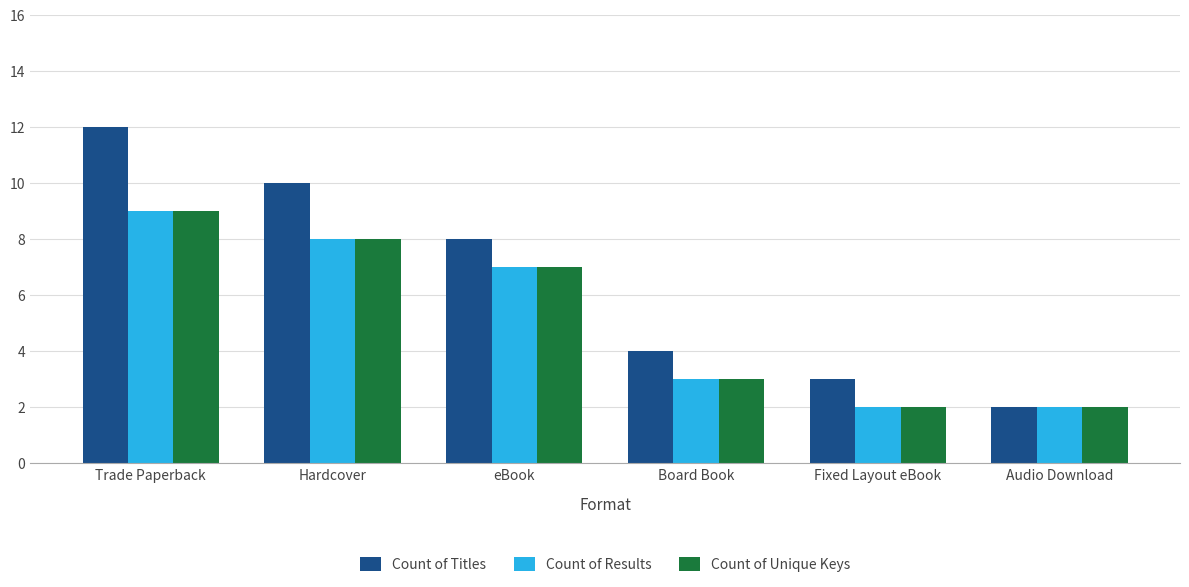

True or false: Count of Unique Keys has a value of 14 at Hardcover.

False